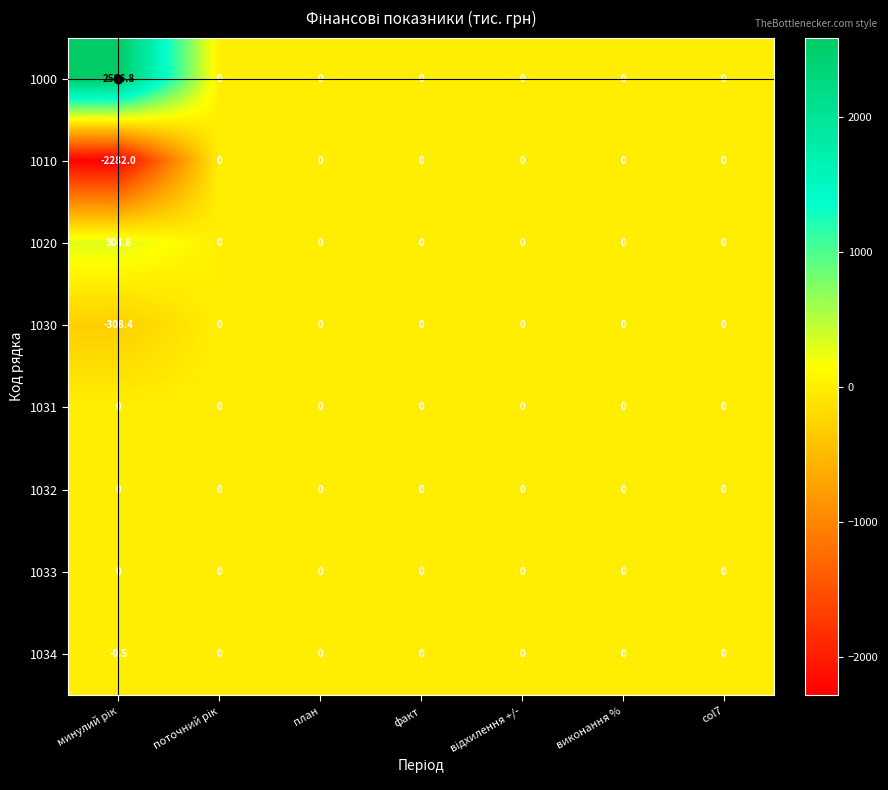

Which series has the largest total across all categories?

1000